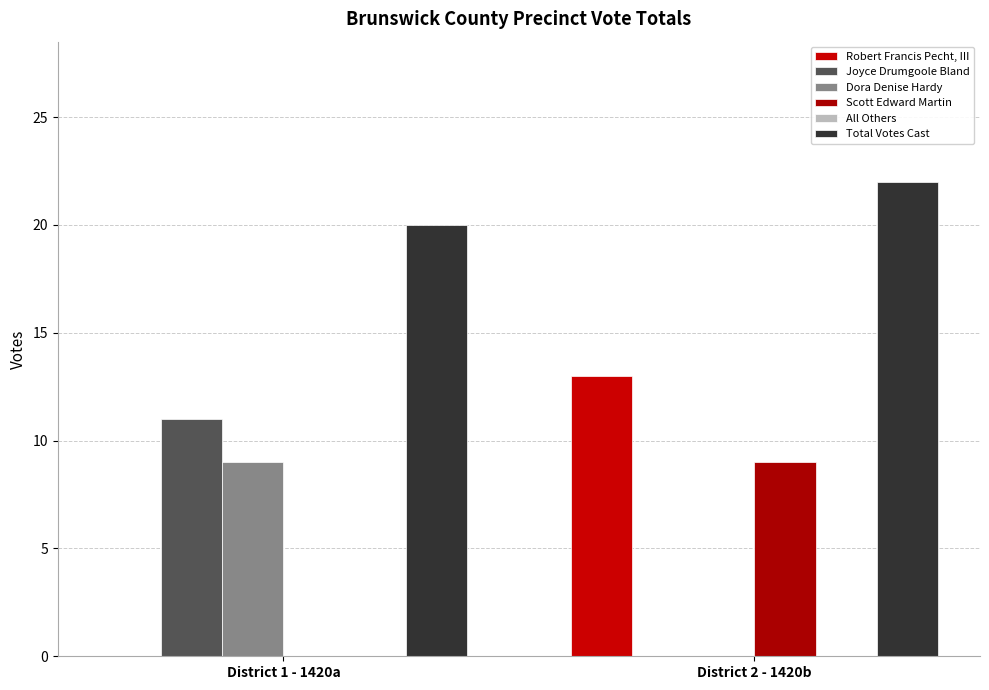

How many categories are shown in the chart?

2